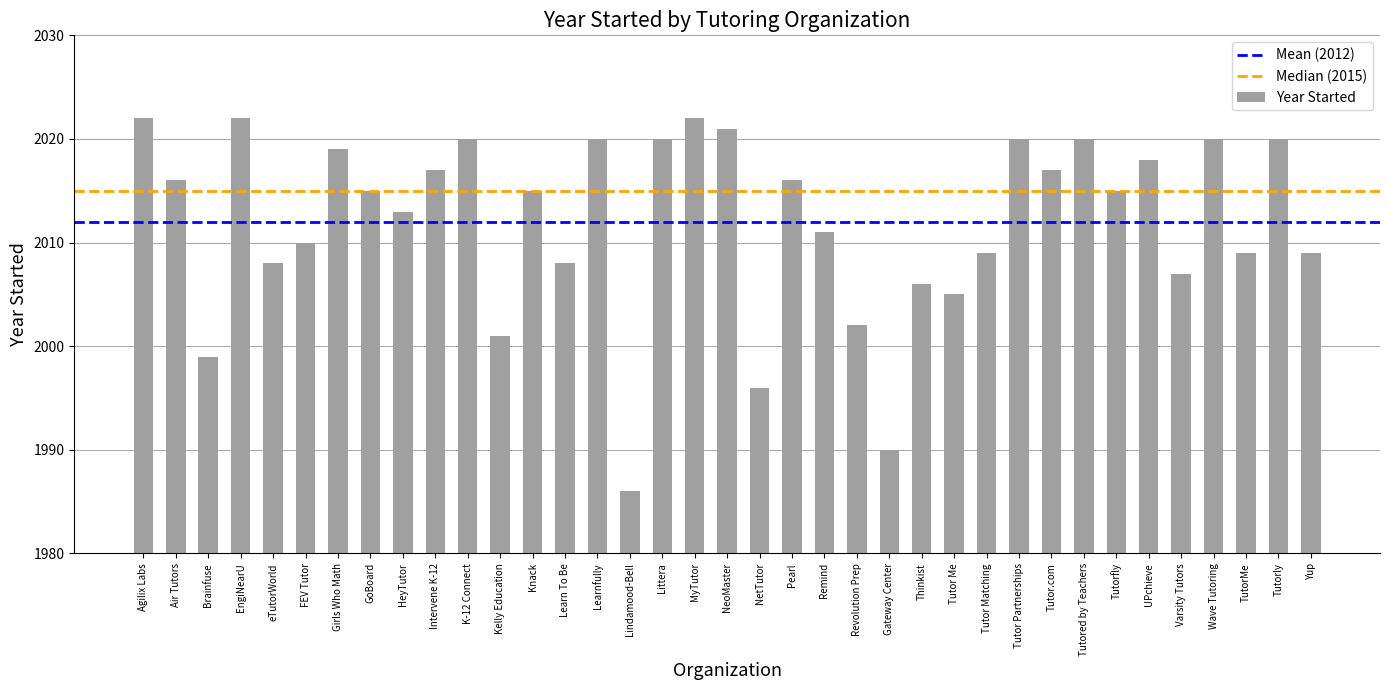

What is the sum of the values at MyTutor and Knack?

4037